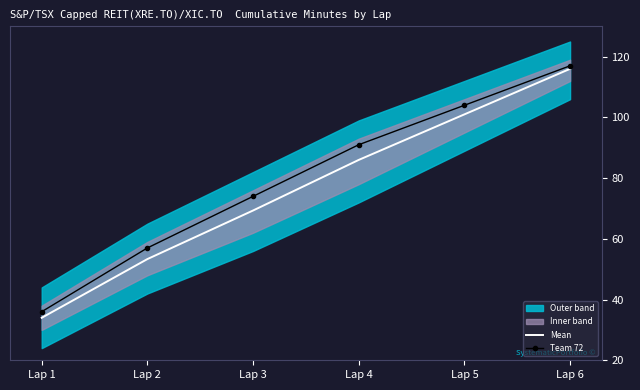

True or false: Mean has a value of 53.9 at Lap 1.

False